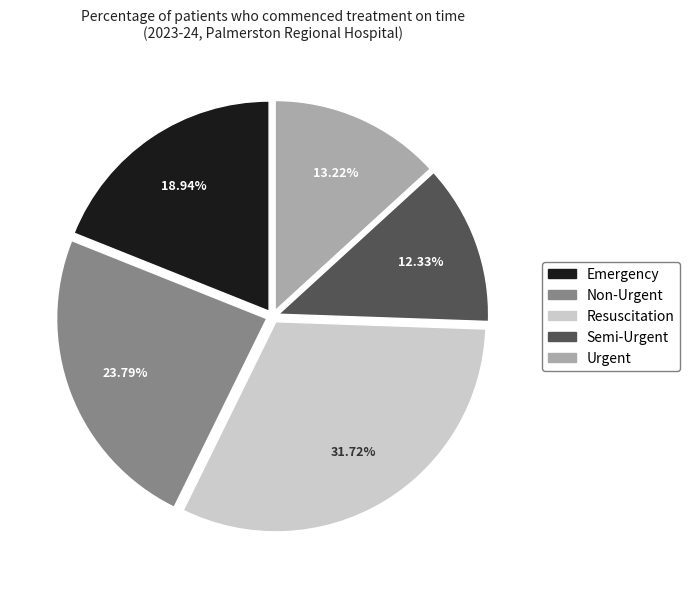

To the nearest percent, what is the average slice percentage?

20%